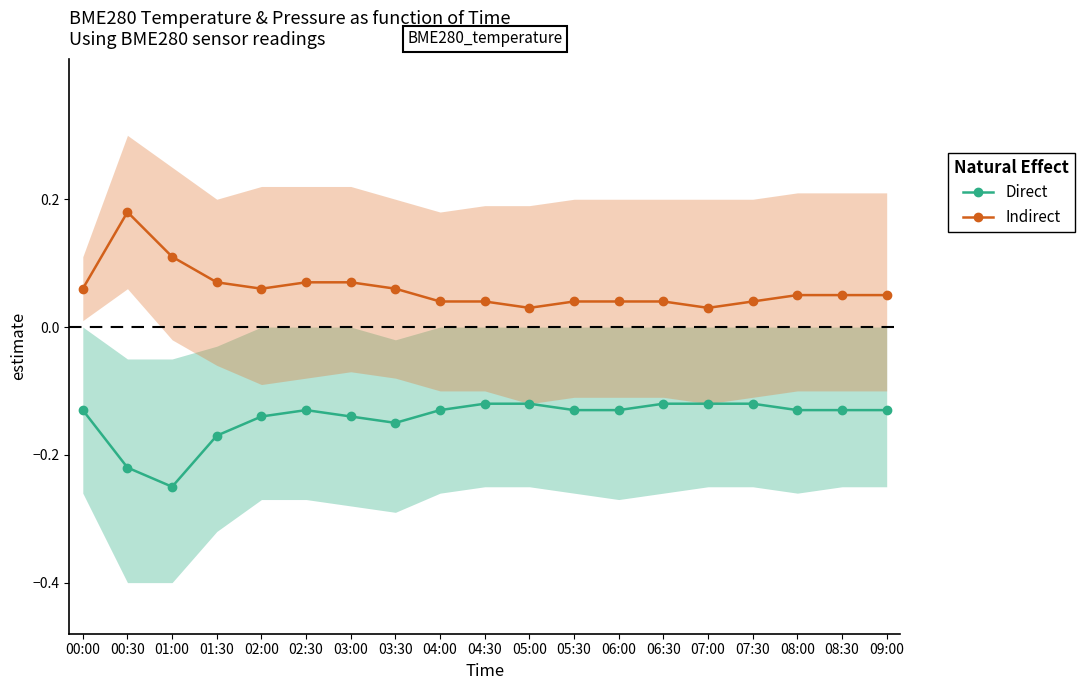

At which category does Indirect reach its first local peak?

00:30